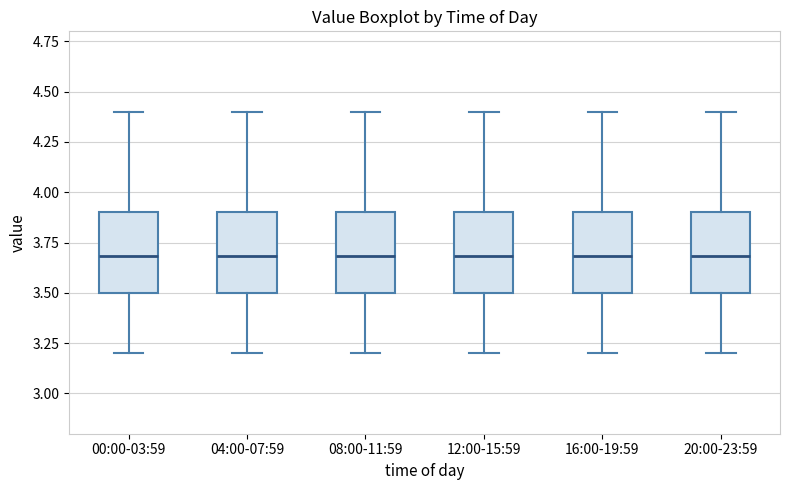

Reading left to right, read every box against the y-axis: the position of its median line, the range the box covers, and the ends of its whiskers. The values are not printed on the chart, so give them approximately, as read against the axis.

00:00-03:59: median 3.7, box 3.5 to 3.9, whiskers 3.2 to 4.4
04:00-07:59: median 3.7, box 3.5 to 3.9, whiskers 3.2 to 4.4
08:00-11:59: median 3.7, box 3.5 to 3.9, whiskers 3.2 to 4.4
12:00-15:59: median 3.7, box 3.5 to 3.9, whiskers 3.2 to 4.4
16:00-19:59: median 3.7, box 3.5 to 3.9, whiskers 3.2 to 4.4
20:00-23:59: median 3.7, box 3.5 to 3.9, whiskers 3.2 to 4.4